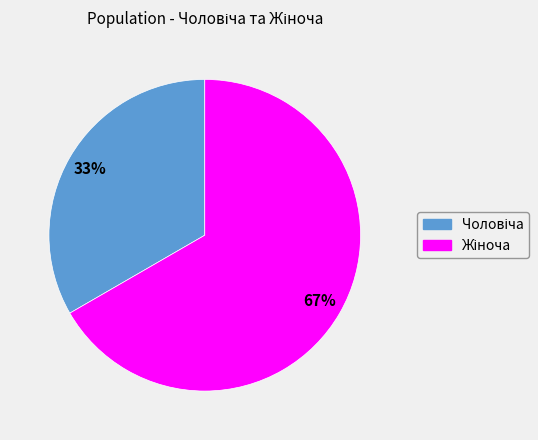

To the nearest percent, what is the average slice percentage?

50%